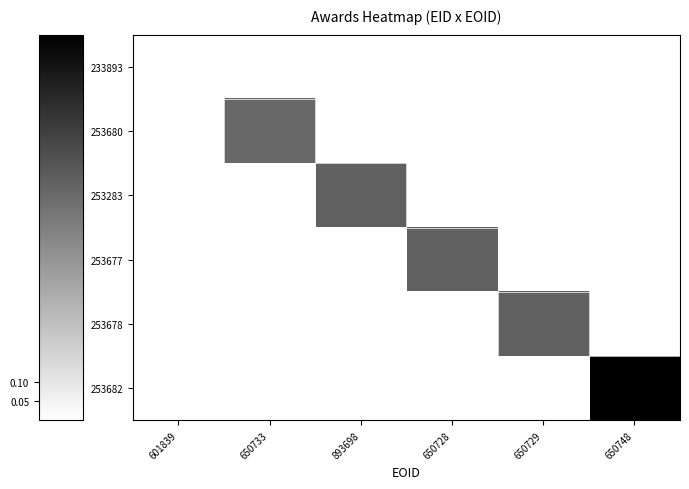

Rank the series by their maximum value, from lowest to highest.

233893, 253680, 253283, 253677, 253678, 253682